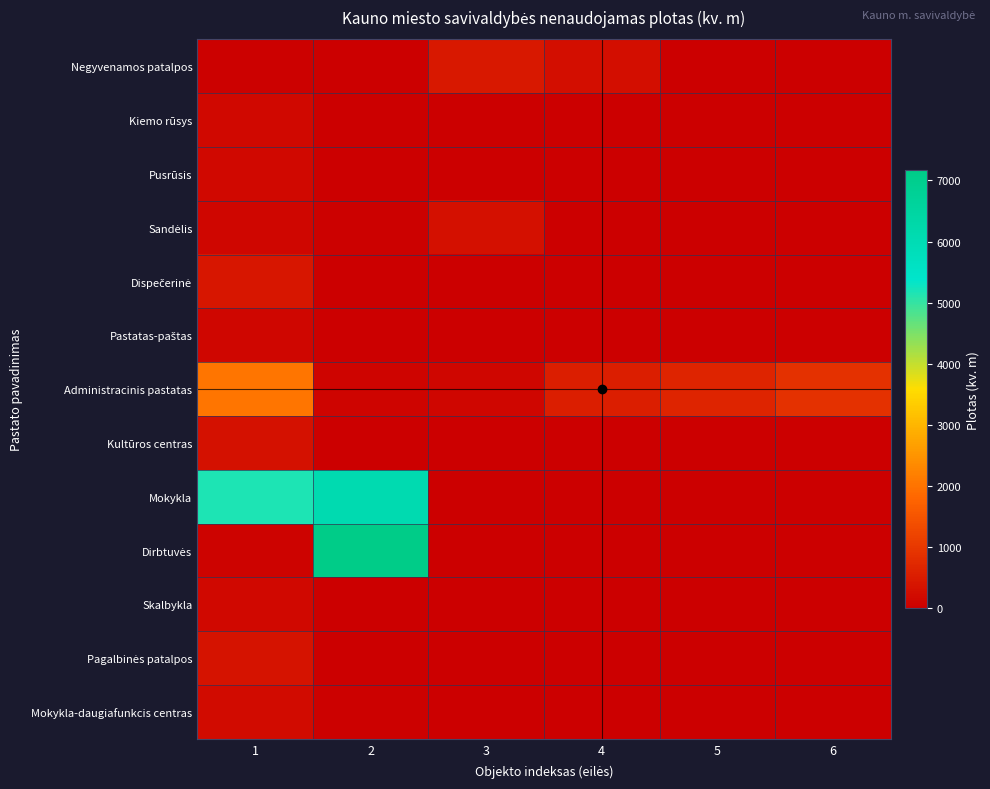

Which series has the largest total across all categories?

Mokykla